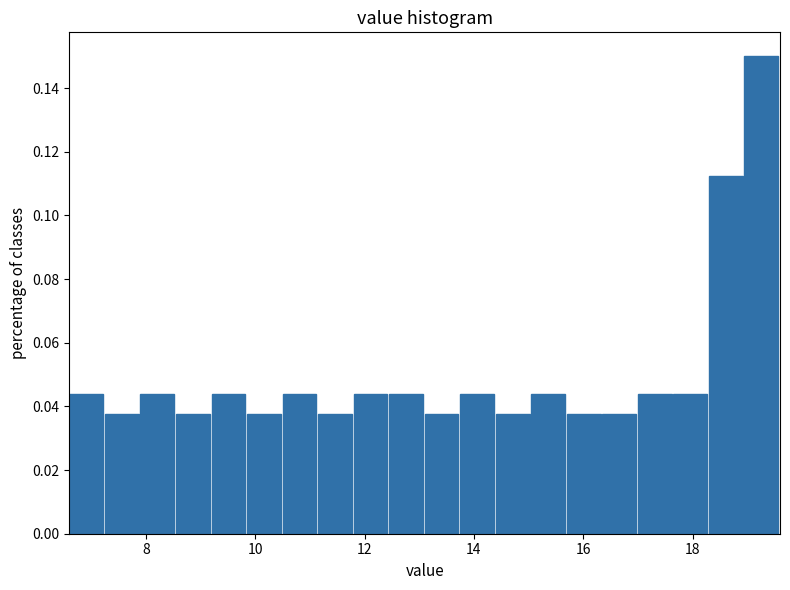

Read against the x-axis, roughly where is the centre of the tallest bar?

19.2